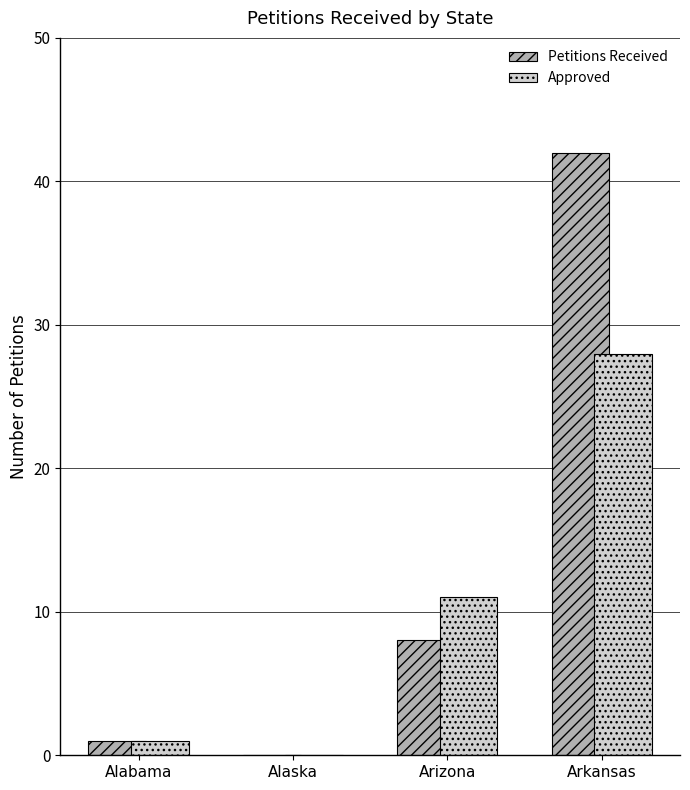

Which series has the largest total across all categories?

Petitions Received